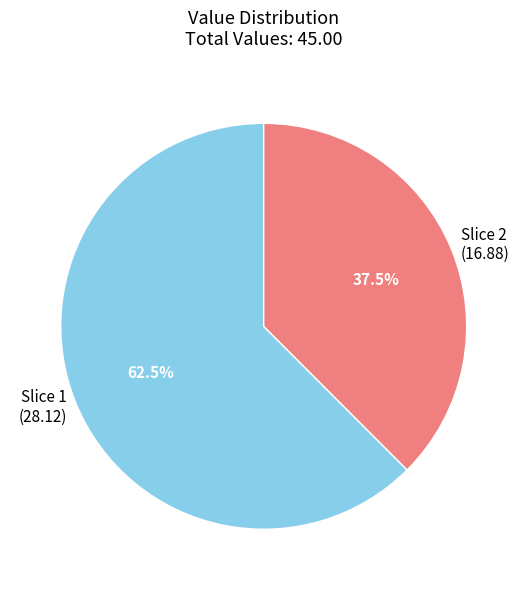

To the nearest percent, what is the difference between the largest and smallest slice percentages?

25%